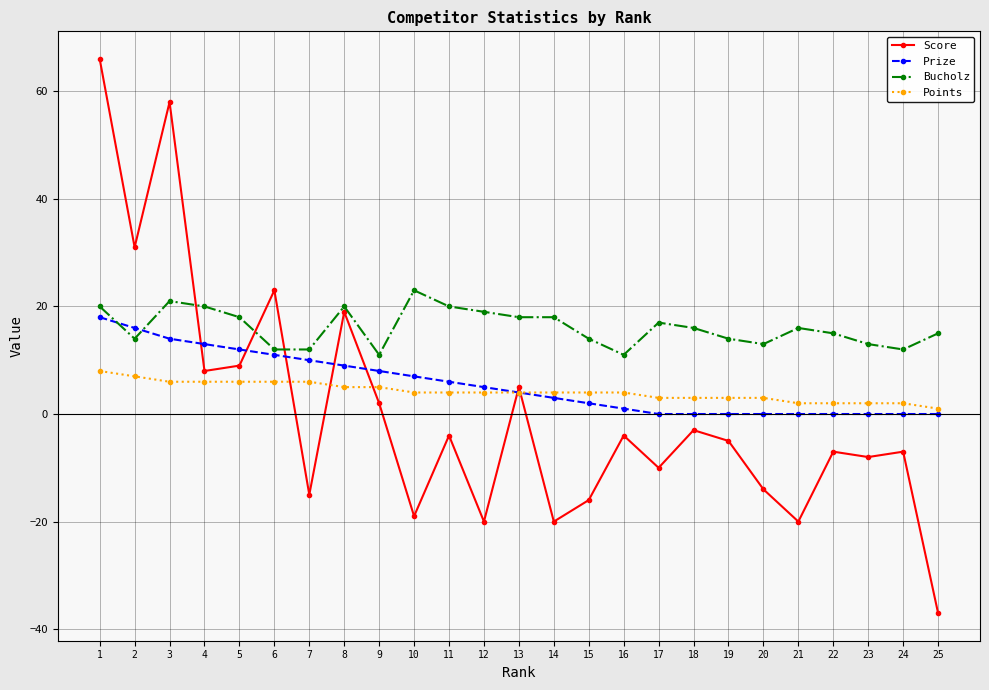

The value of Score at 10 is -29. True or false?

False